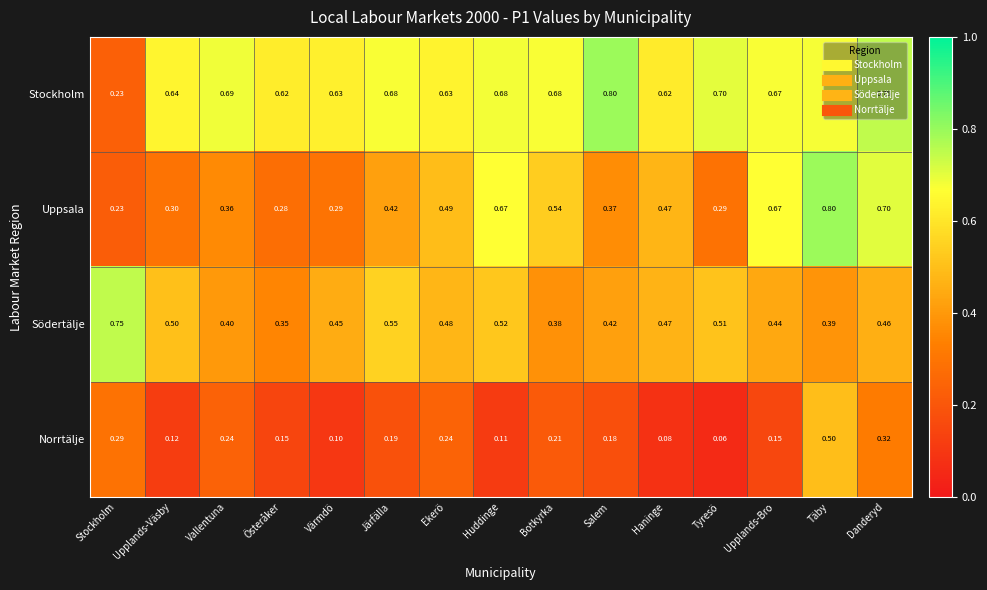

Which series changed the most between Ekerö and Tyresö?

Uppsala